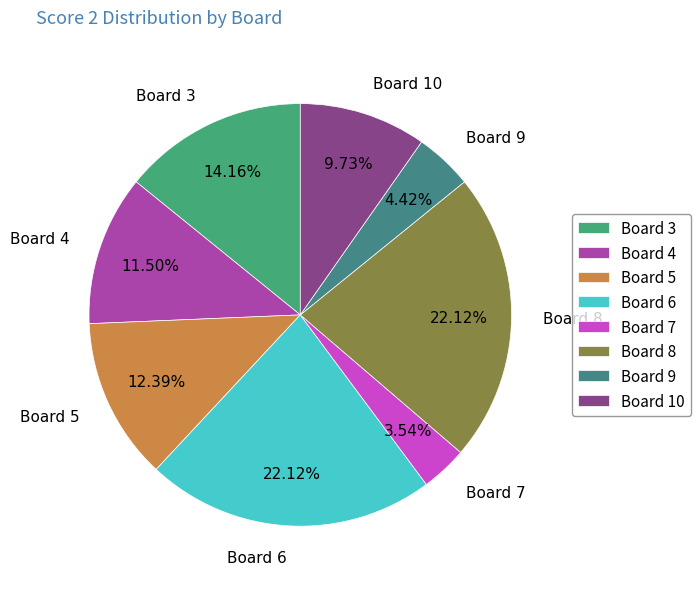

To the nearest percent, what is the average slice percentage?

12%